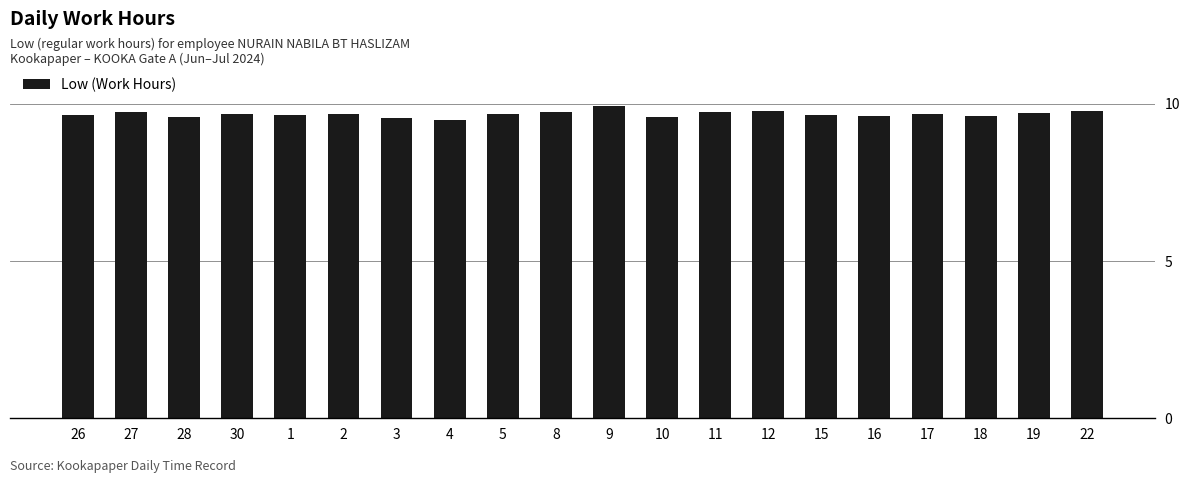

Does the chart contain stacked bars?

No